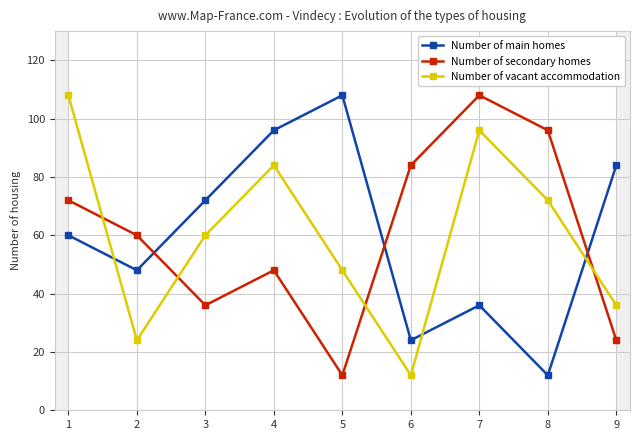

Reading left to right, extract all data points from this chart.

Number of main homes: 1=60	2=48	3=72	4=96	5=108	6=24	7=36	8=12	9=84
Number of secondary homes: 1=72	2=60	3=36	4=48	5=12	6=84	7=108	8=96	9=24
Number of vacant accommodation: 1=108	2=24	3=60	4=84	5=48	6=12	7=96	8=72	9=36